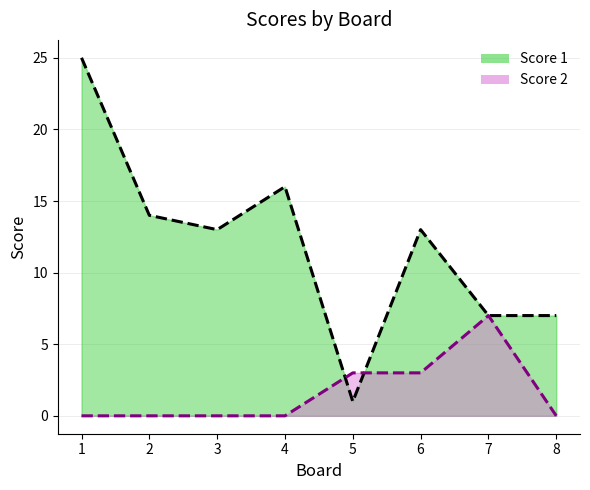

List the labels in order of Score 1 (line) value, largest first.

1, 4, 2, 3, 6, 7, 8, 5